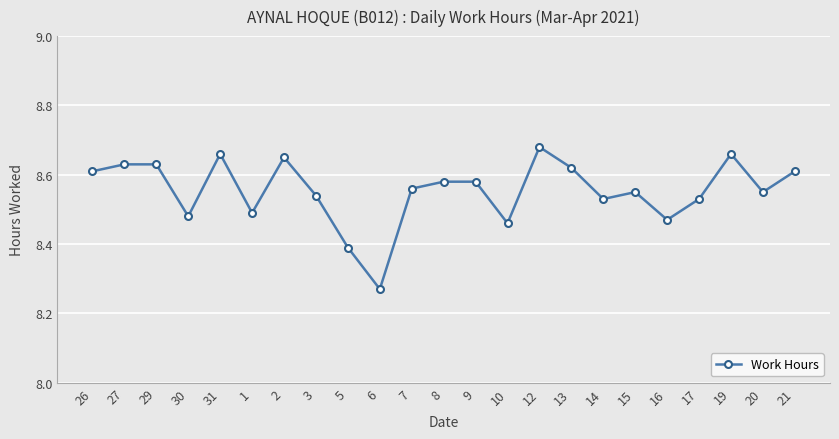

Count the values in the range 8 to 9.

23